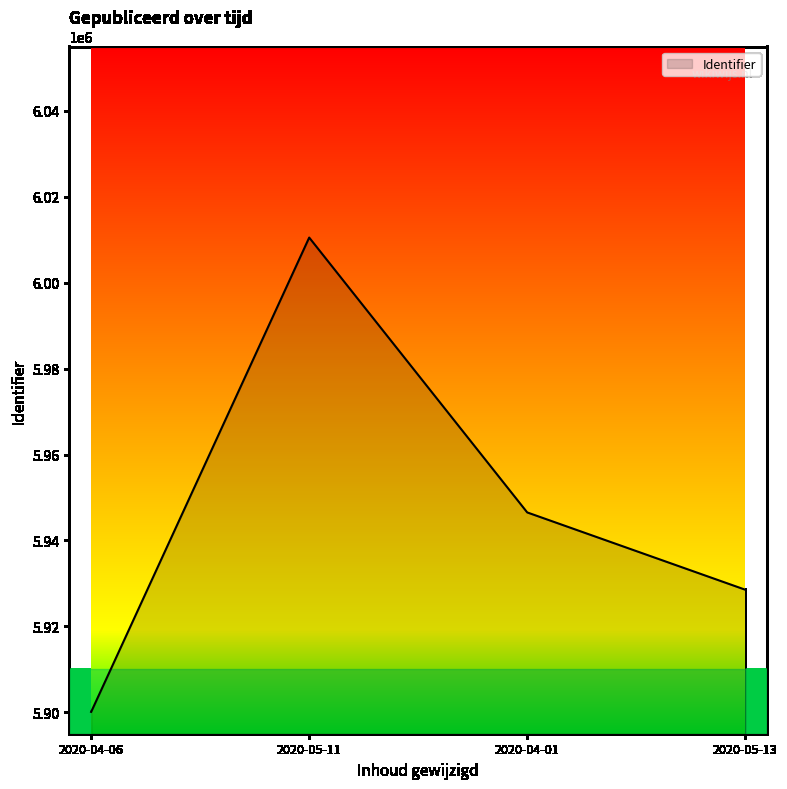

Rank the categories by value from highest to lowest.

2020-05-11, 2020-04-01, 2020-05-13, 2020-04-06